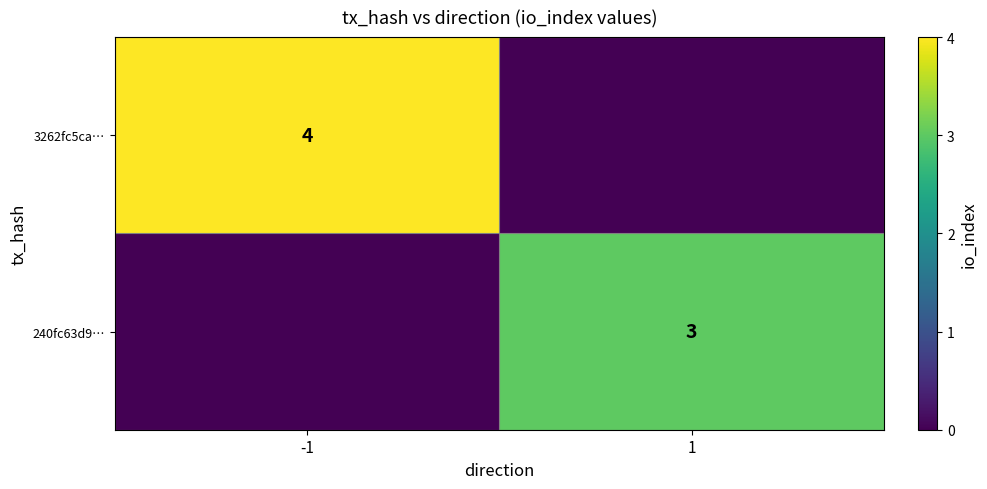

Is the value of 3262fc5ca… at -1 greater than the value of 240fc63d9… at 1?

Yes